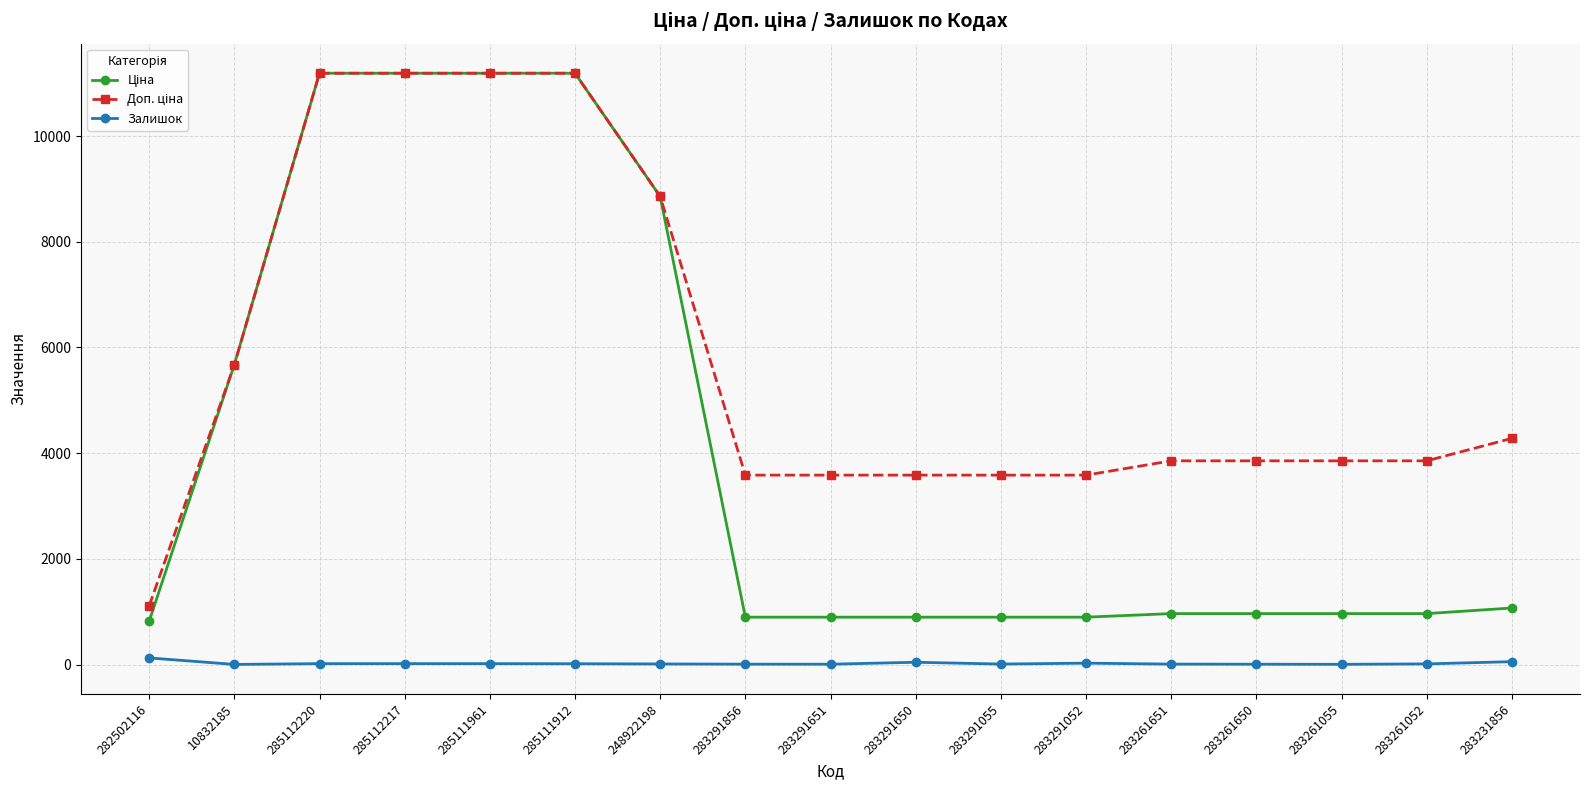

Is it true that Залишок equals 8.0 at 283261651?

True